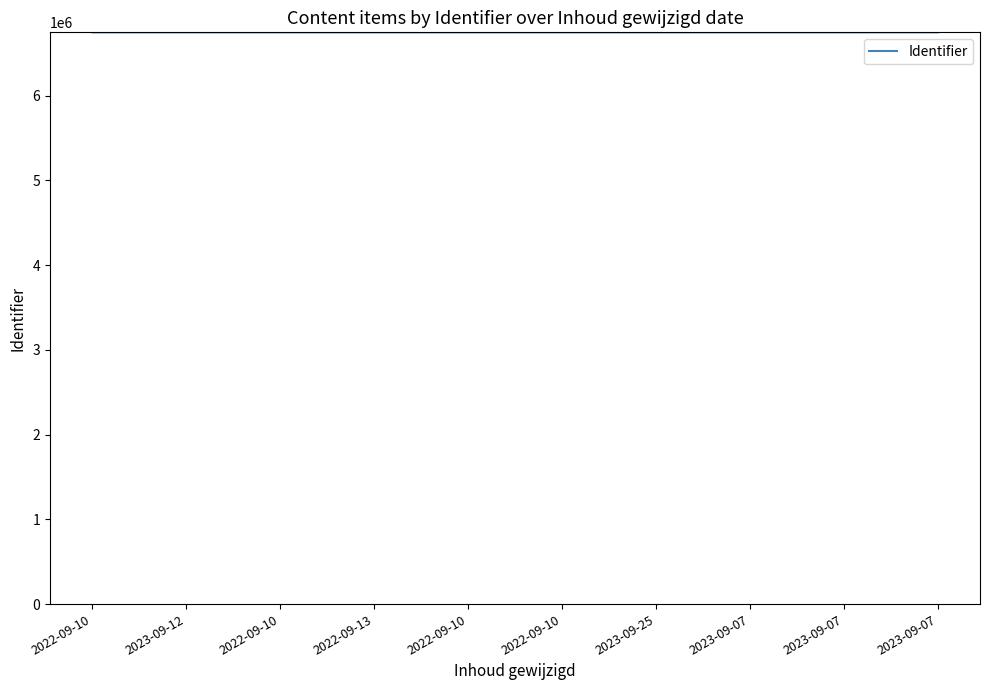

What is the average value?

6746432